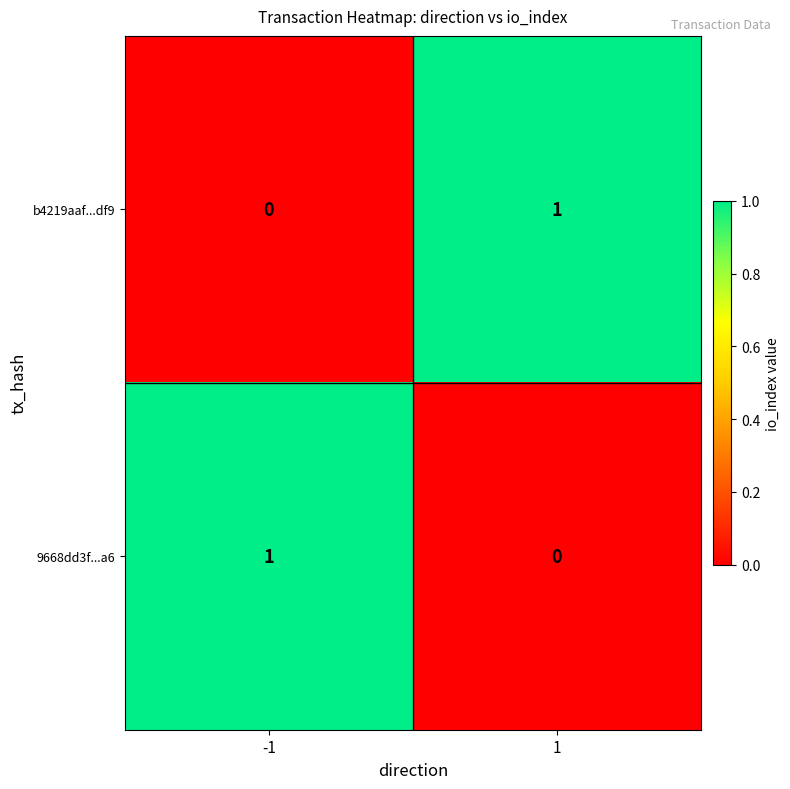

What is the spread (max minus min) of values at -1?

1